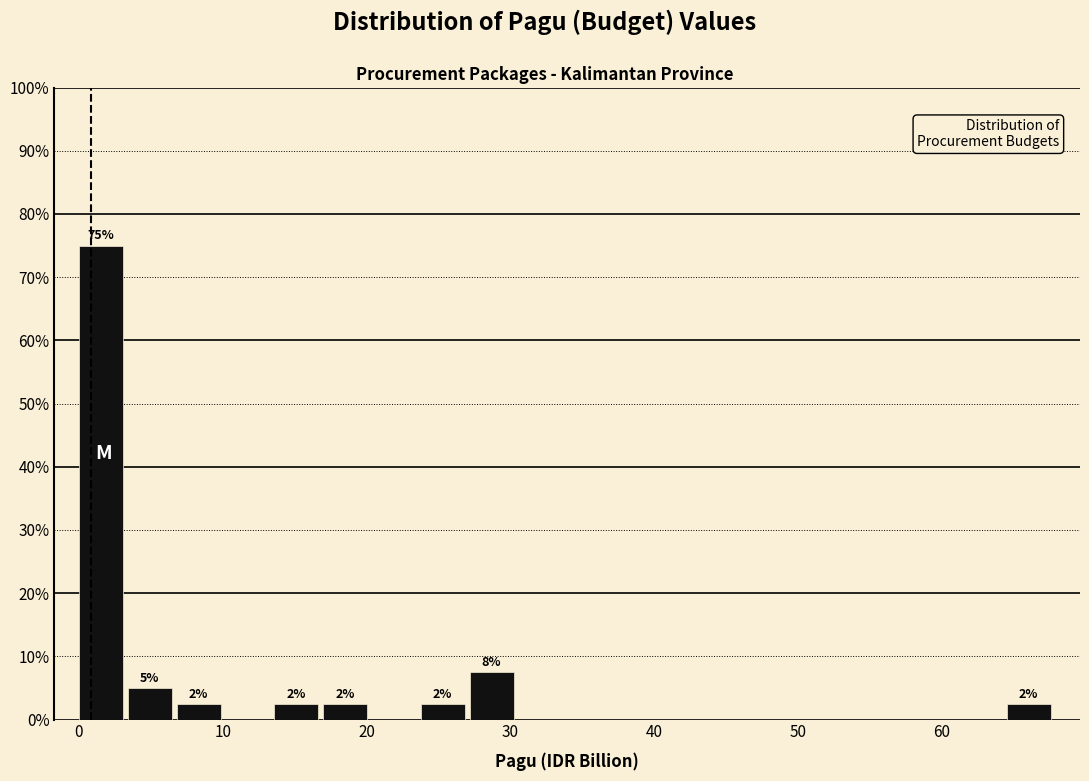

Around what value on the x-axis is the tallest bar? Give the approximate position of its centre, as read against the axis.

2